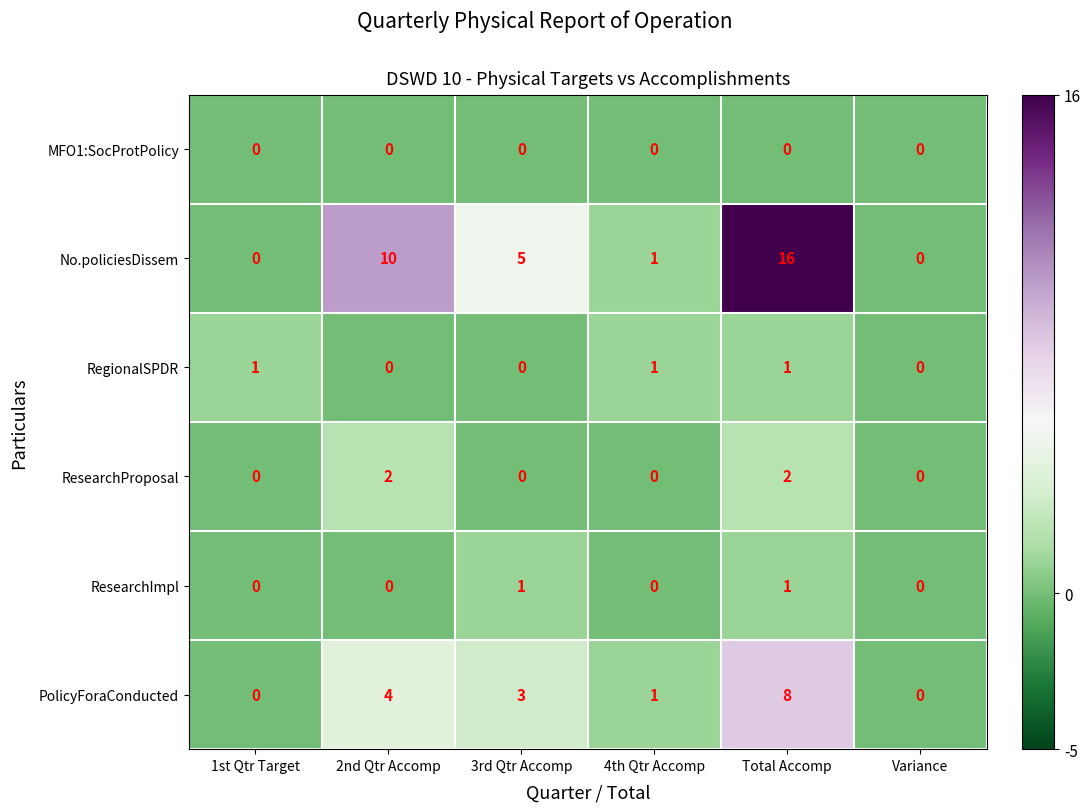

Which series has the largest total across all categories?

No.policiesDissem